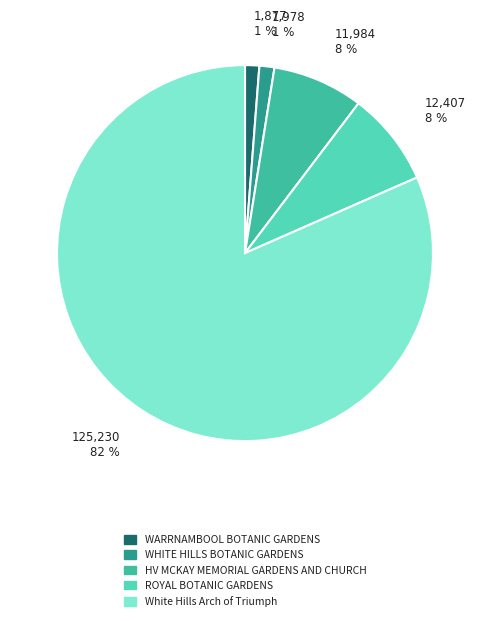

How many segments does this pie chart have?

5